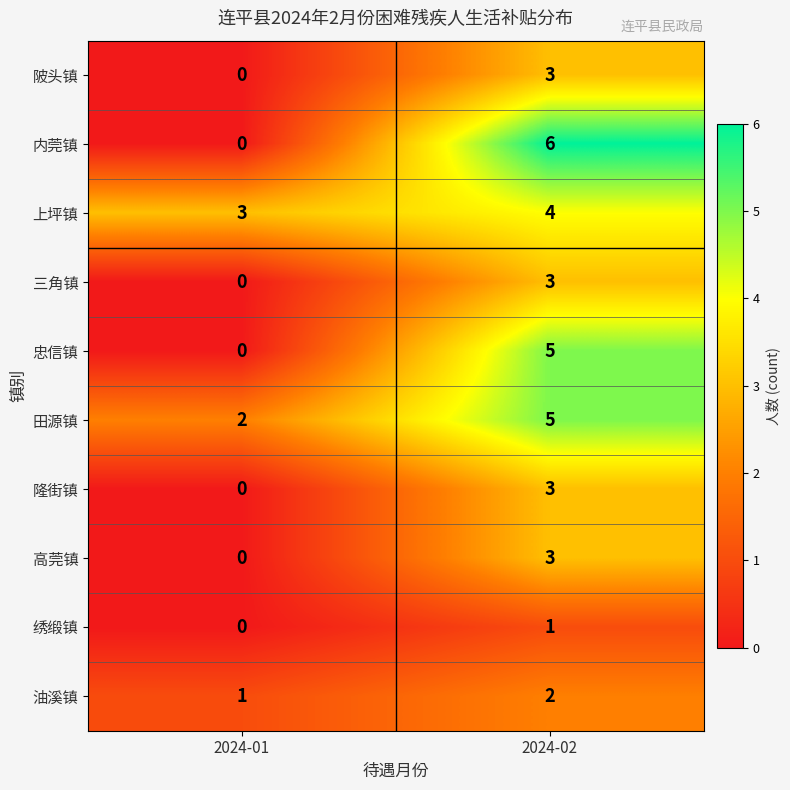

What is the sum of the 内莞镇 values at 2024-02 and 2024-01?

6